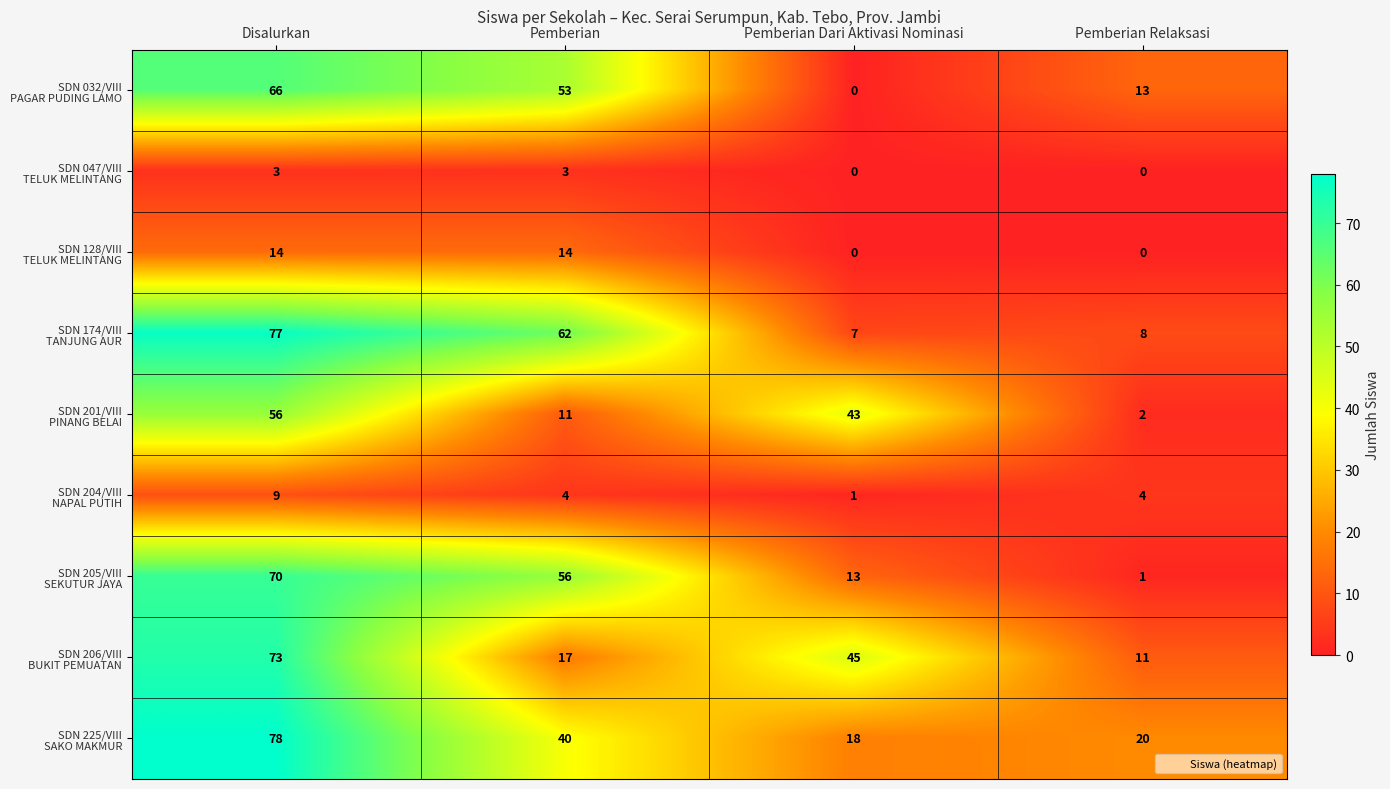

At which category is the sum across all series the highest?

Disalurkan